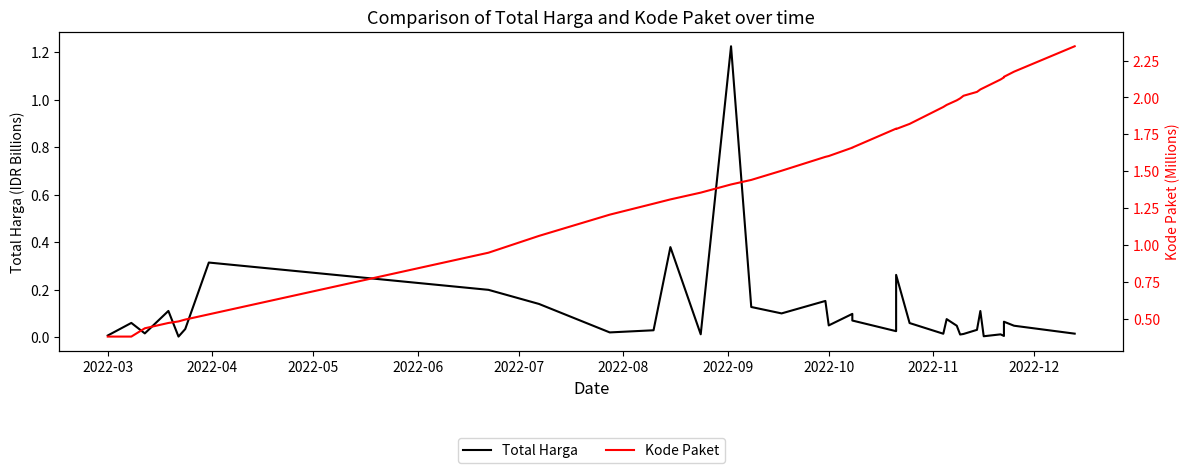

Reading right to left, list all the values displayed in this chart.

Total Harga: 0.0	0.0	0.1	0.0	0.0	0.0	0.1	0.0	0.0	0.0	0.0	0.1	0.0	0.1	0.3	0.0	0.1	0.1	0.0	0.2	0.1	0.1	1.2	0.0	0.4	0.0	0.0	0.1	0.2	0.3	0.0	0.0	0.1	0.0	0.1	0.0
Kode Paket: 2.3	2.2	2.1	2.1	2.1	2.1	2.1	2.0	2.0	2.0	2.0	1.9	1.9	1.8	1.8	1.8	1.7	1.7	1.6	1.6	1.5	1.4	1.4	1.4	1.3	1.3	1.2	1.1	0.9	0.5	0.5	0.5	0.5	0.4	0.4	0.4